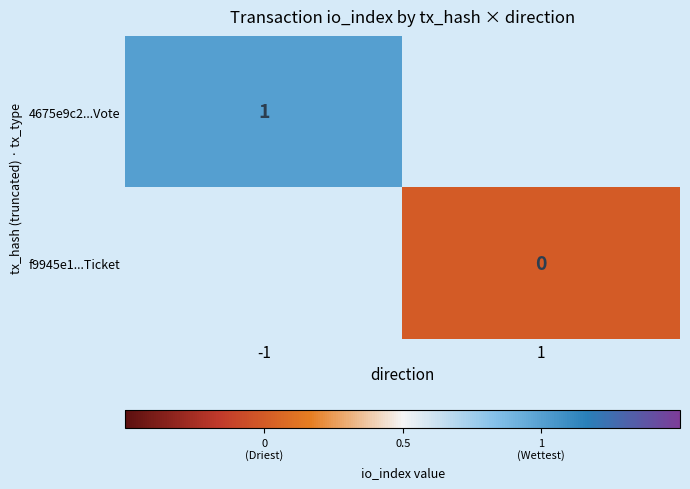

Is the value of f9945e1...Ticket at 1 greater than the value of 4675e9c2...Vote at -1?

No